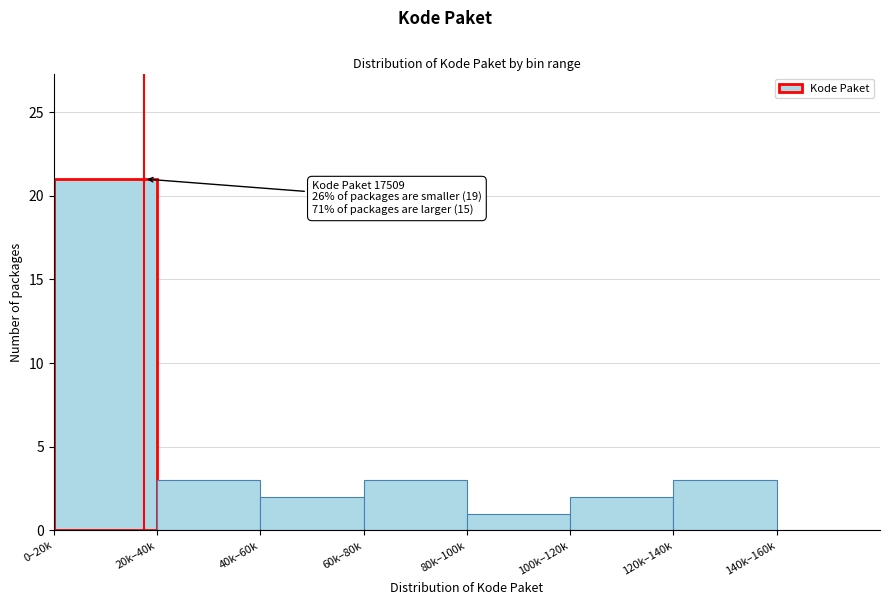

Reading left to right, transcribe all the data shown in this chart.

0–20k=21	20k–40k=3	40k–60k=2	60k–80k=3	80k–100k=1	100k–120k=2	120k–140k=3	140k–160k=0